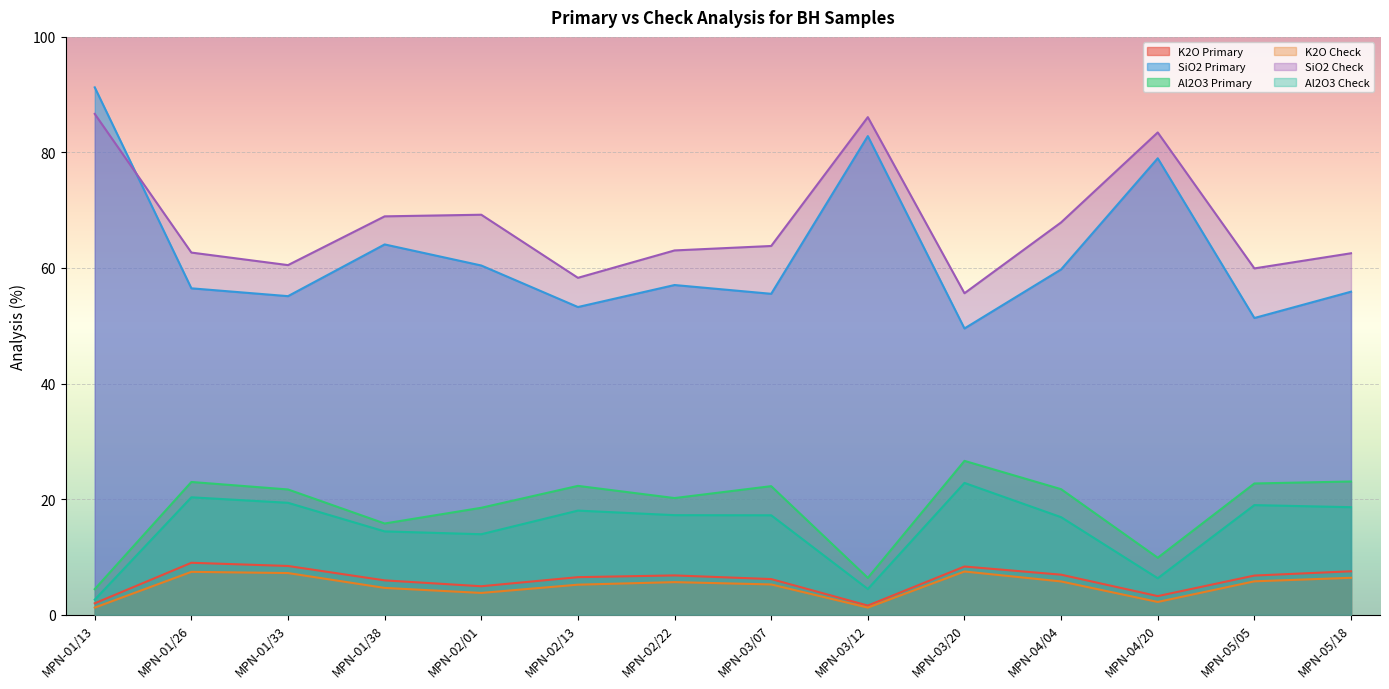

At which category does the chart reach its peak across all series?

MPN-01/13